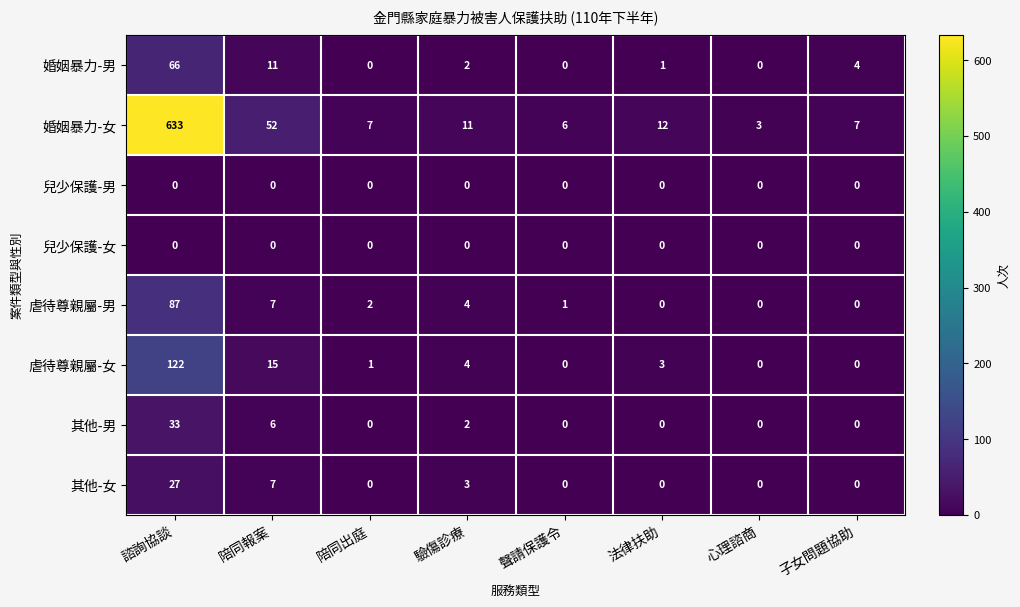

Which series has the largest range (max minus min)?

婚姻暴力-女